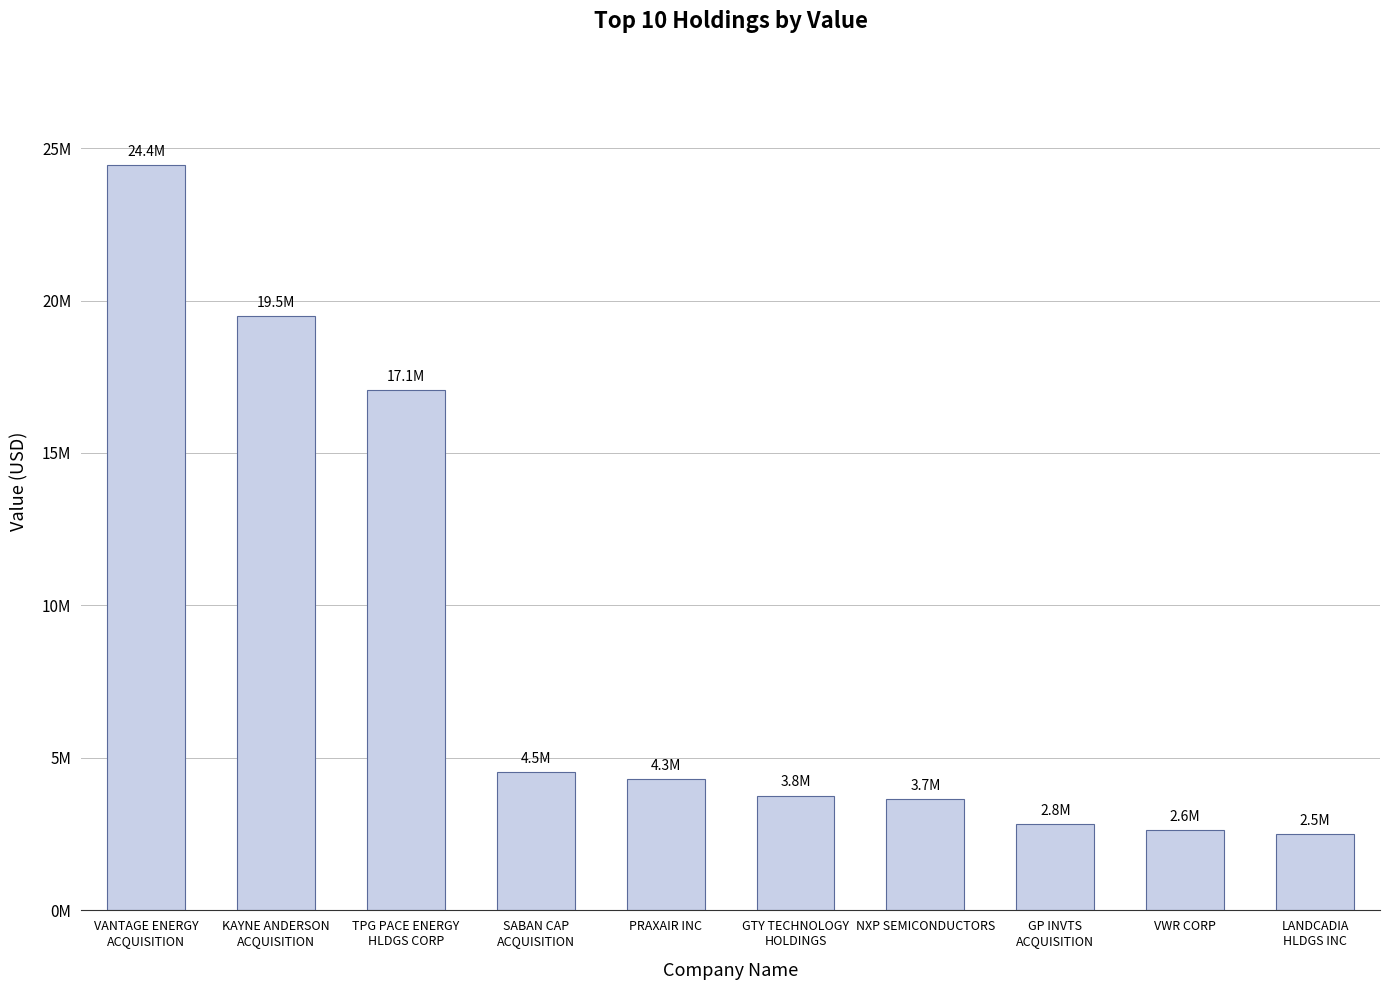

Are the bars horizontal?

No